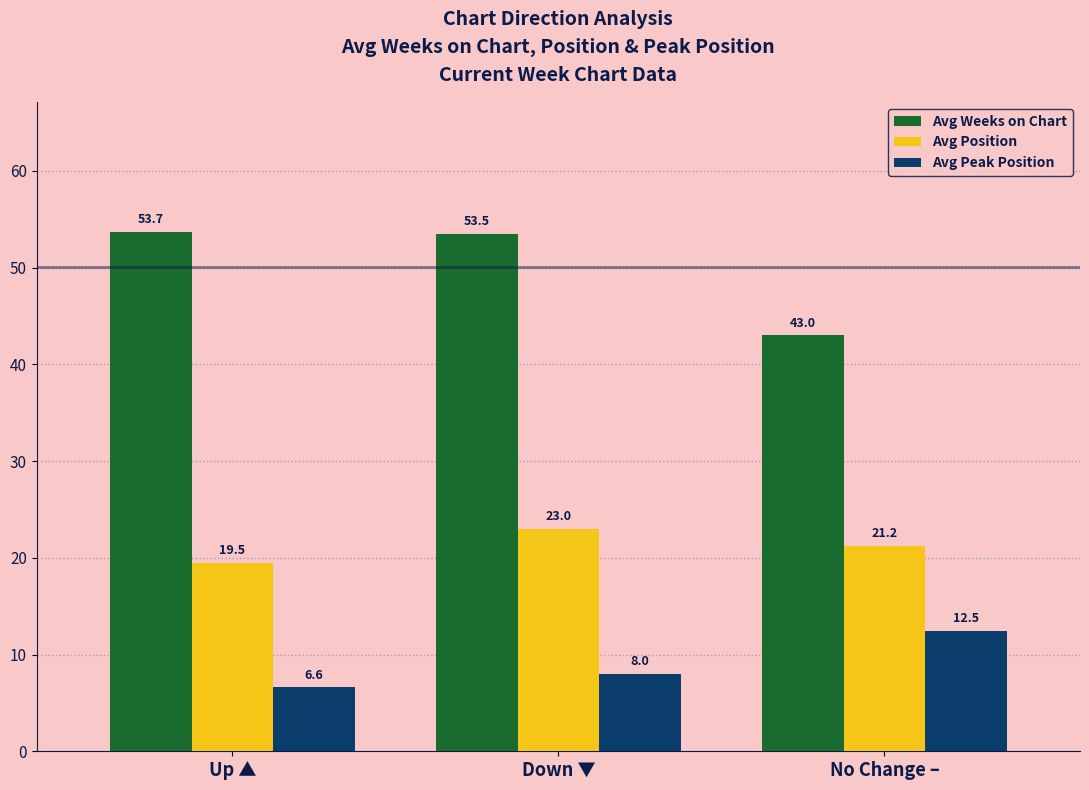

Reading right to left, transcribe all the data shown in this chart.

Avg Weeks on Chart: No Change –=43.0	Down ▼=53.5	Up ▲=53.7
Avg Position: No Change –=21.2	Down ▼=23.0	Up ▲=19.5
Avg Peak Position: No Change –=12.5	Down ▼=8.0	Up ▲=6.6